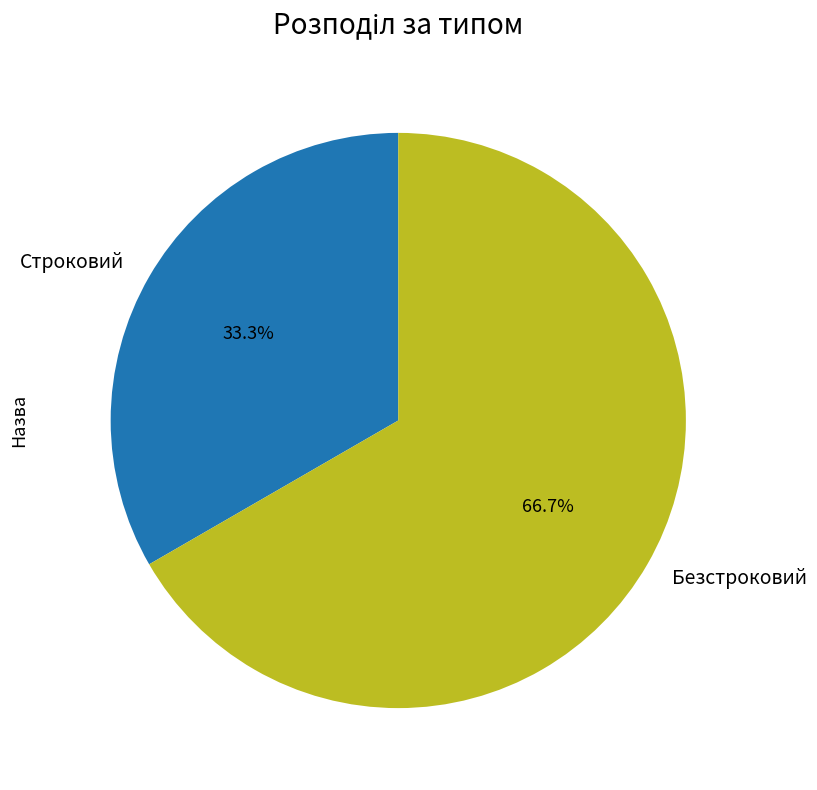

True or false: Безстроковий accounts for 67% of the total.

True